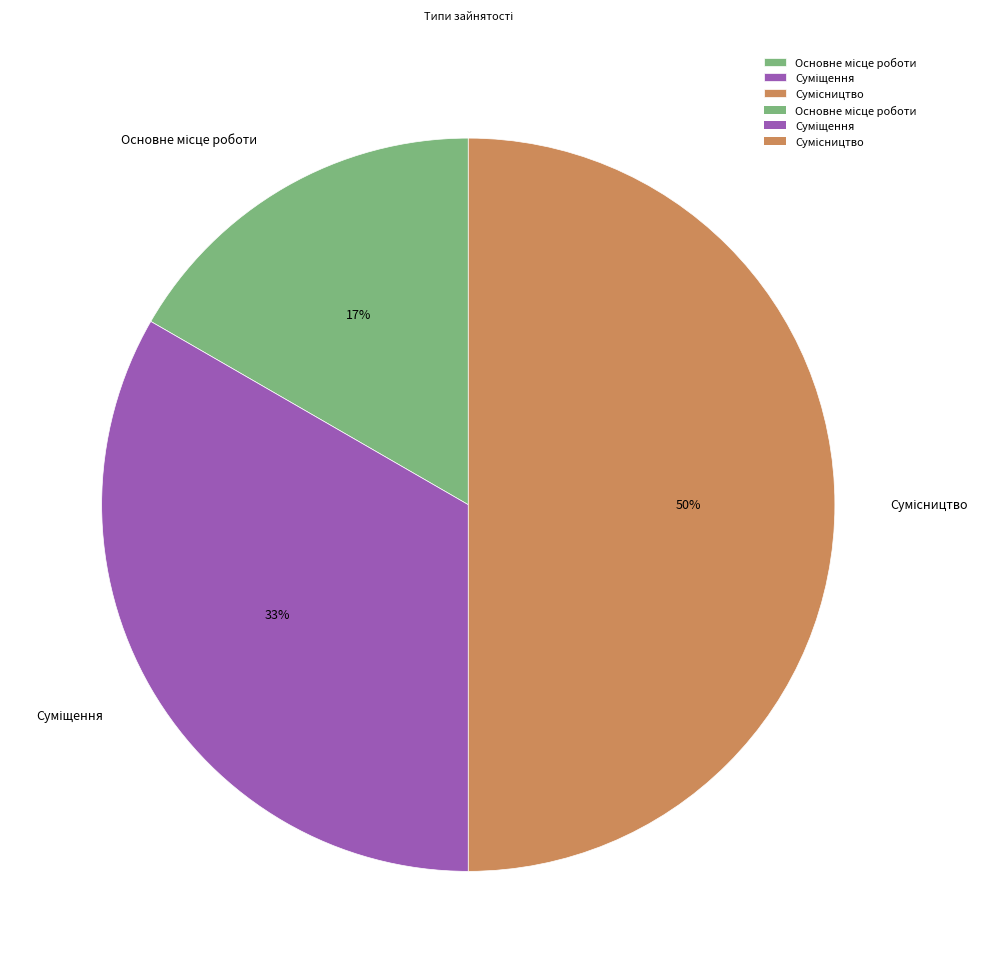

To the nearest percent, what is the difference between the largest and smallest slice percentages?

33%